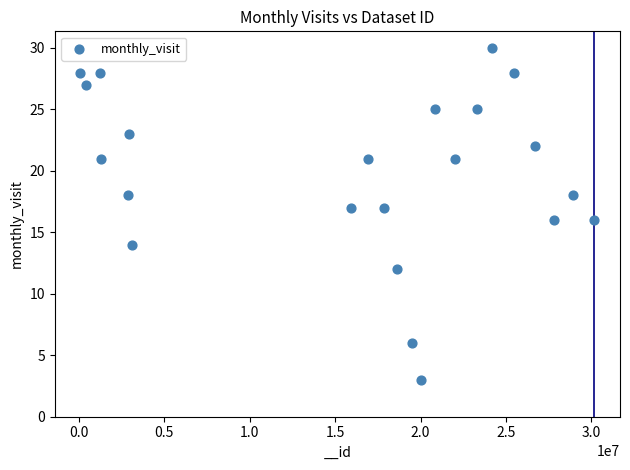

What is the range of X values (max minus min)?

30080337